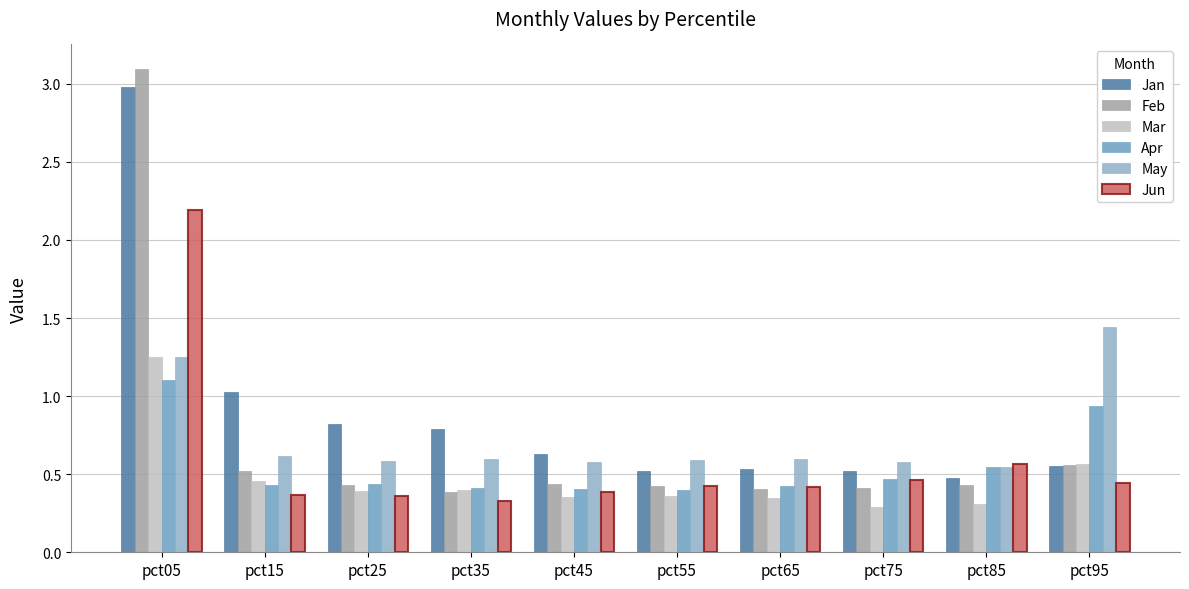

How many May values are between 0 and 1?

8